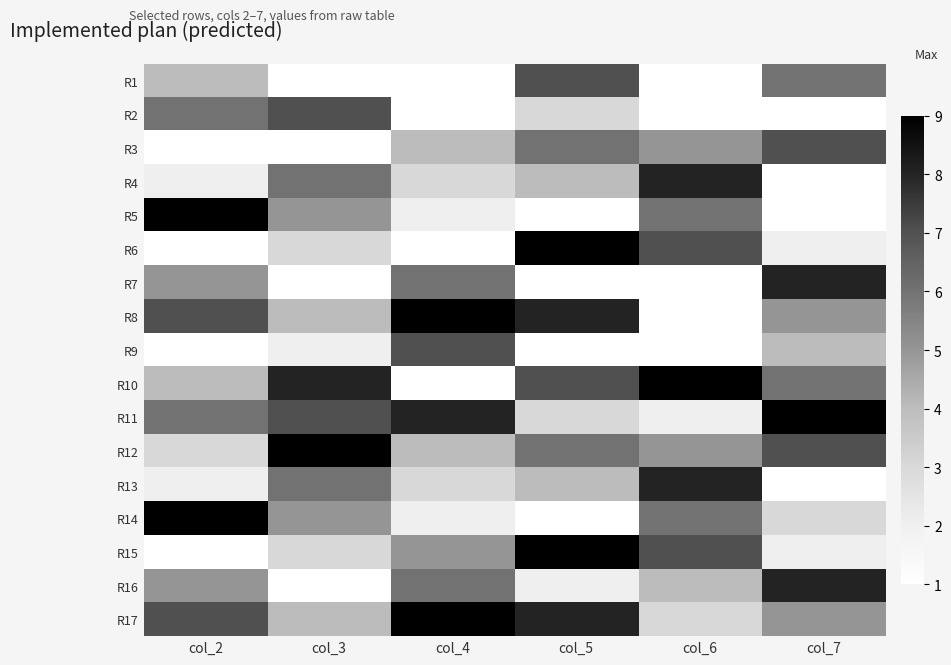

Rank the series at col_3 from lowest to highest value.

R7, R9, R6, R15, R5, R1, R2, R3, R16, R8, R17, R14, R4, R13, R11, R10, R12